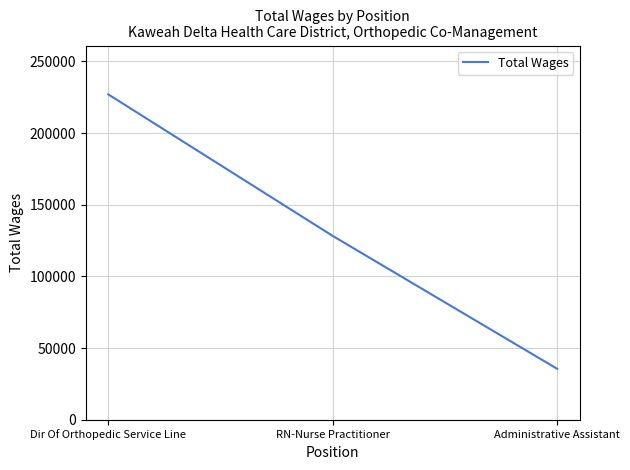

What is the change in value from RN-Nurse Practitioner to Administrative Assistant?

-92672